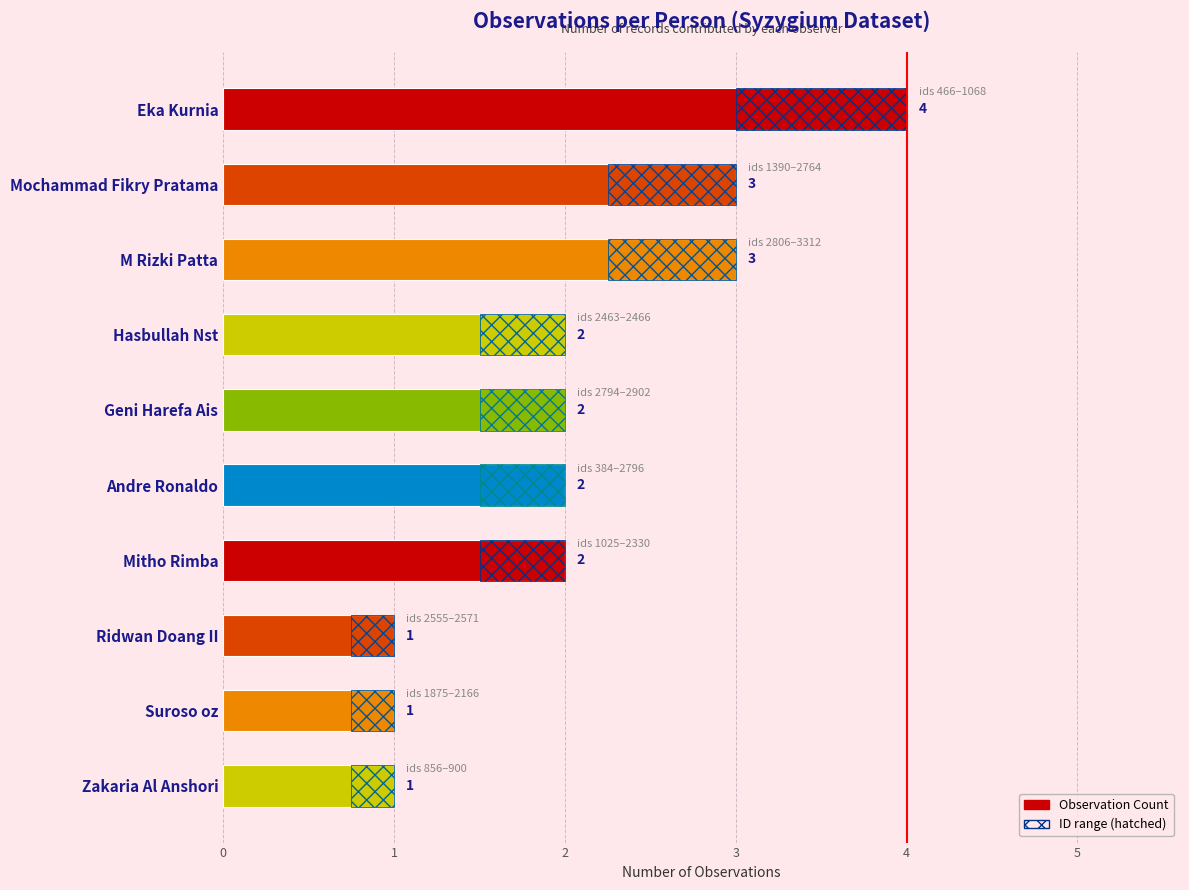

Does the chart contain any negative values?

No